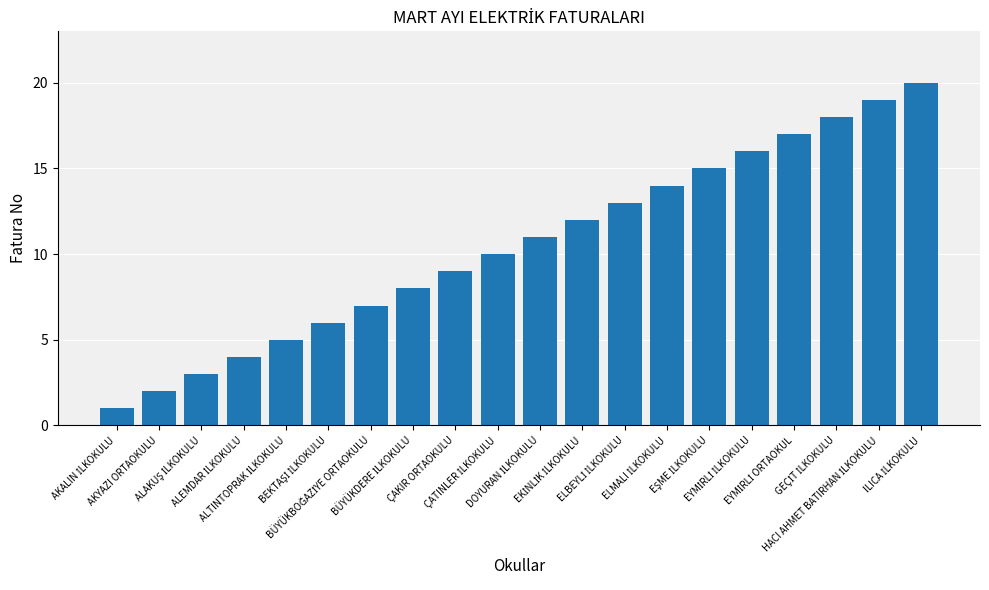

What is the maximum value shown in the chart?

20